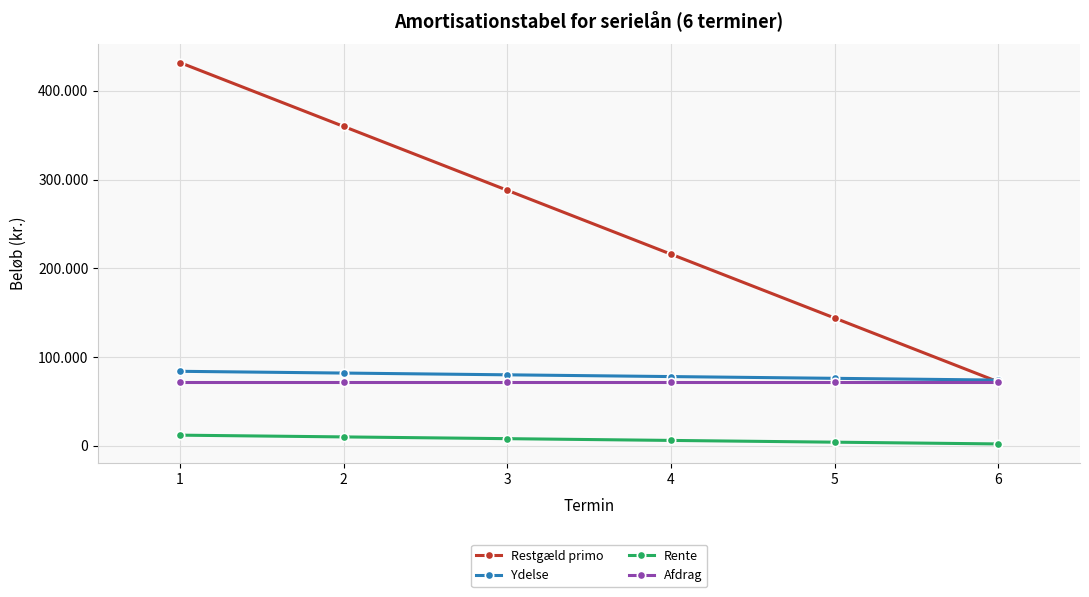

The value of Ydelse at 6 is 31906. True or false?

False